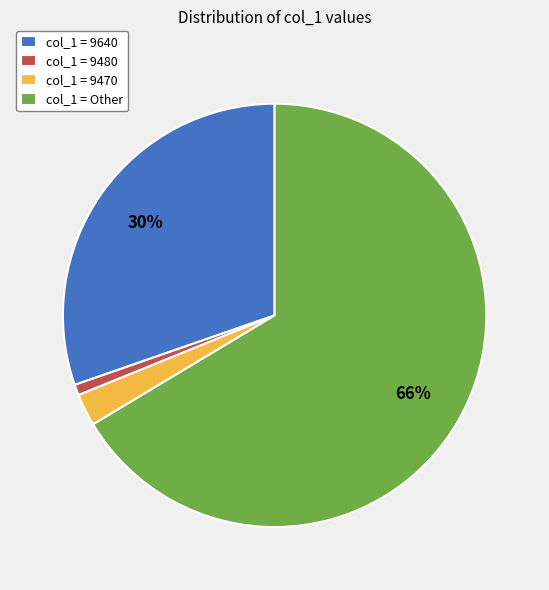

What is the smallest slice in the pie chart?

col_1 = 9480